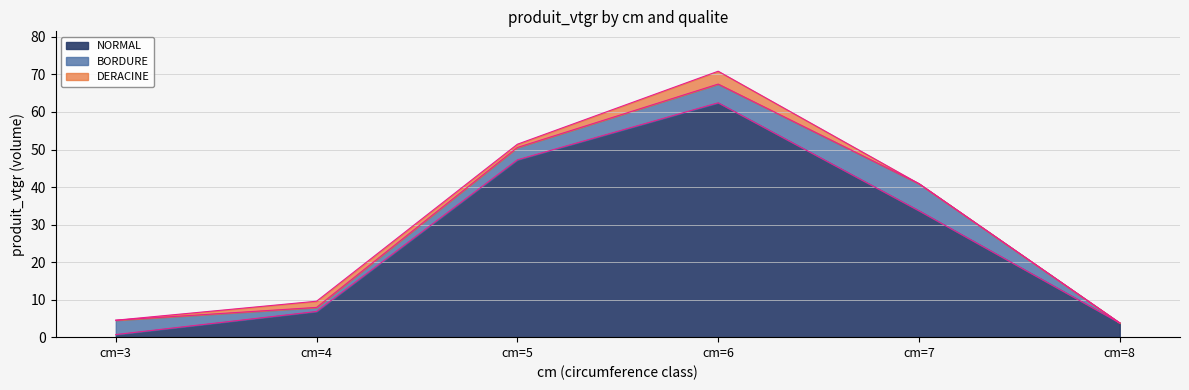

What is the spread (max minus min) of values at cm=3?

3.8